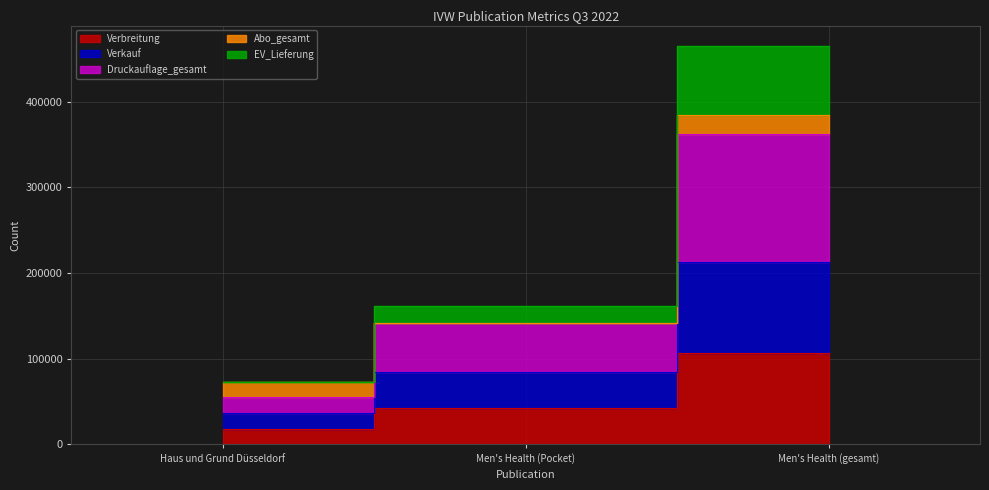

How many values in the Verbreitung series exceed 42525?

1